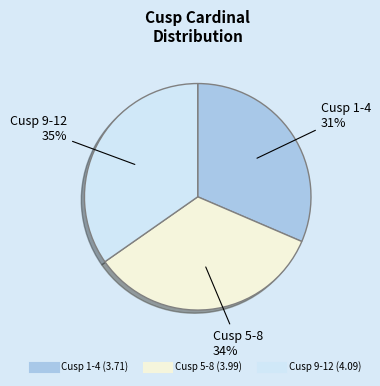

Count the number of slices in the pie.

3